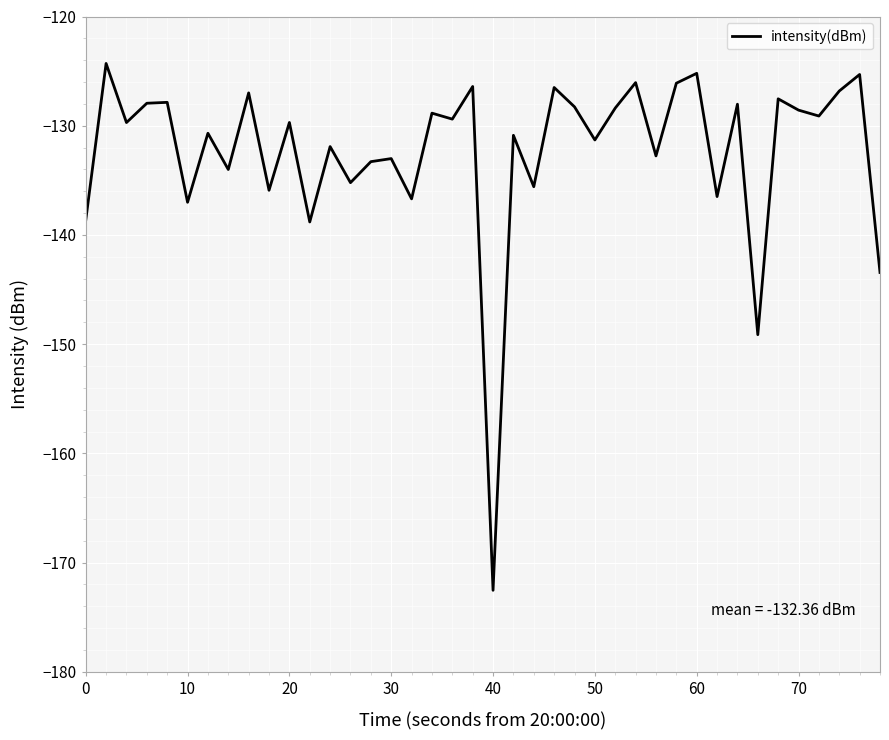

What is the smallest value displayed?

-172.5